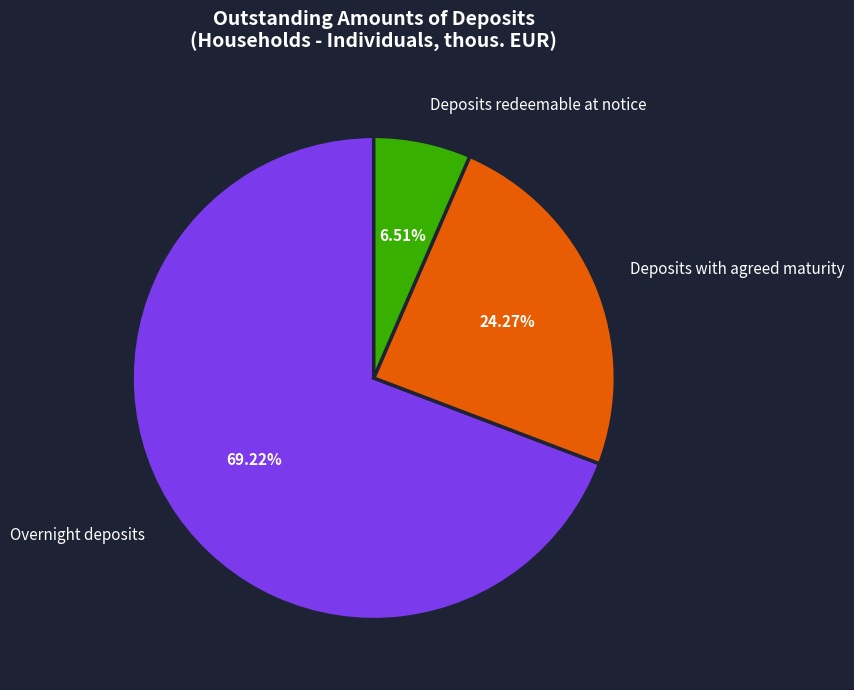

What is the largest slice in the pie chart?

Overnight deposits